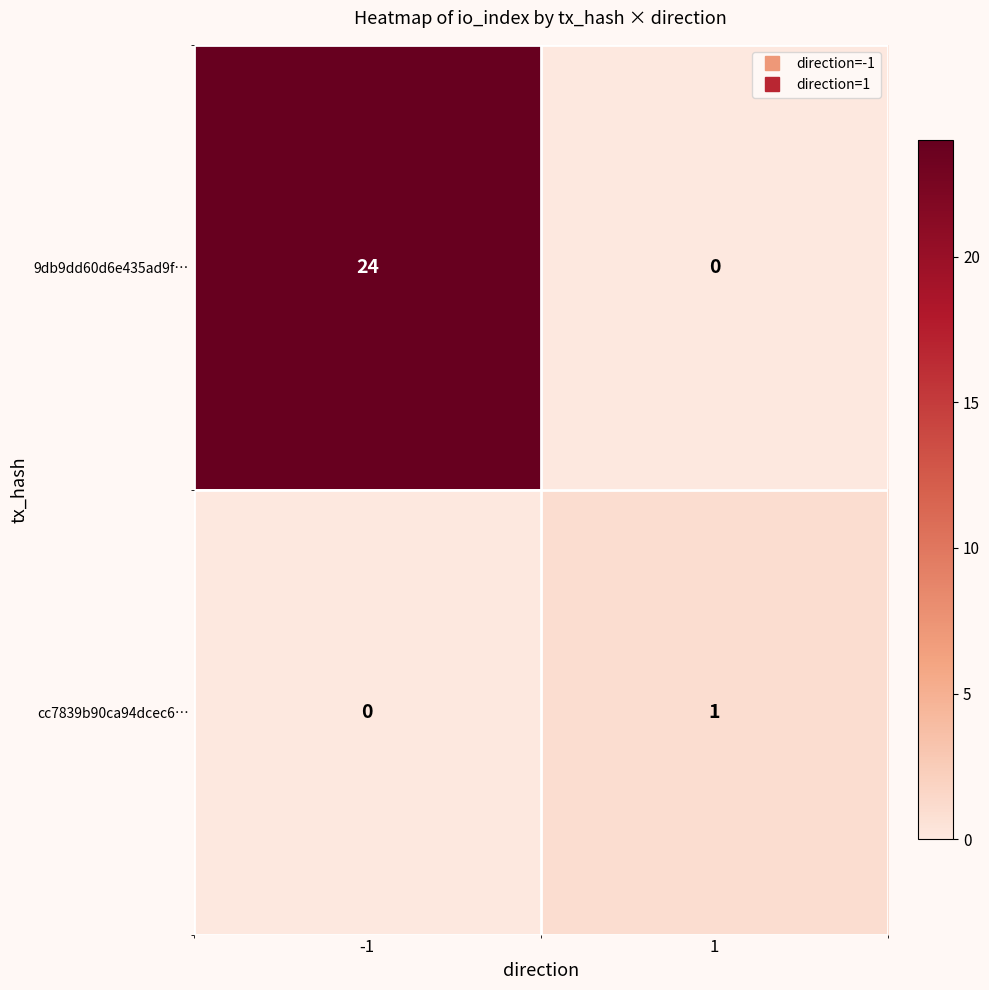

Count the number of categories in the chart.

2